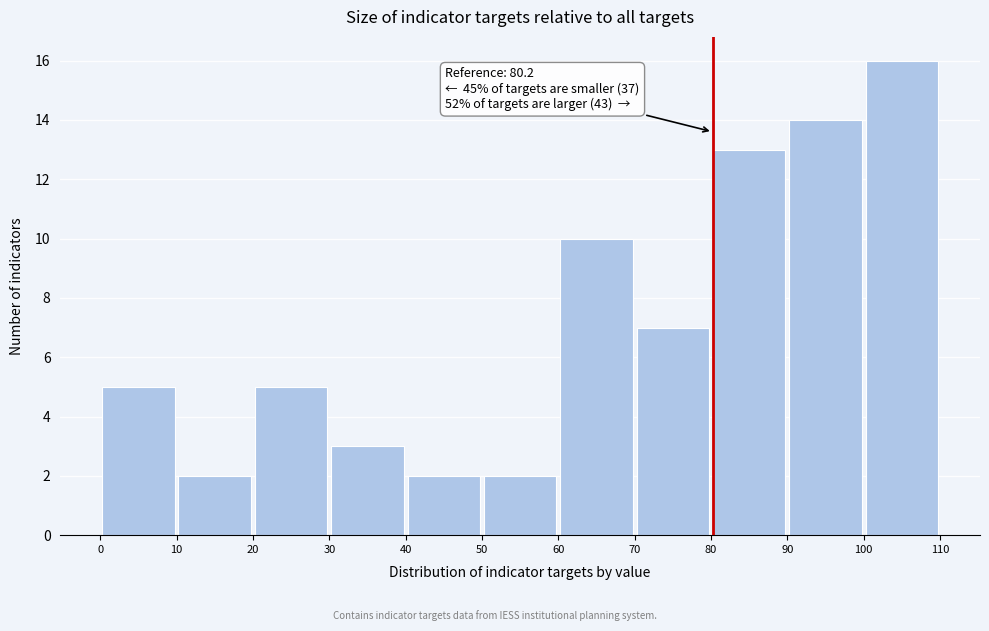

Over which range of the x-axis is the bar tallest?

100 to 110